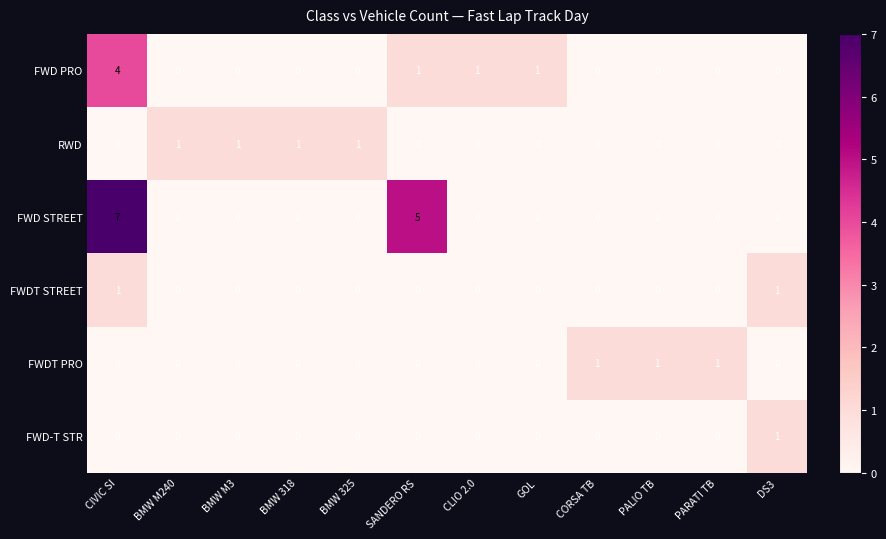

True or false: FWDT STREET has a value of 0 at BMW 318.

True